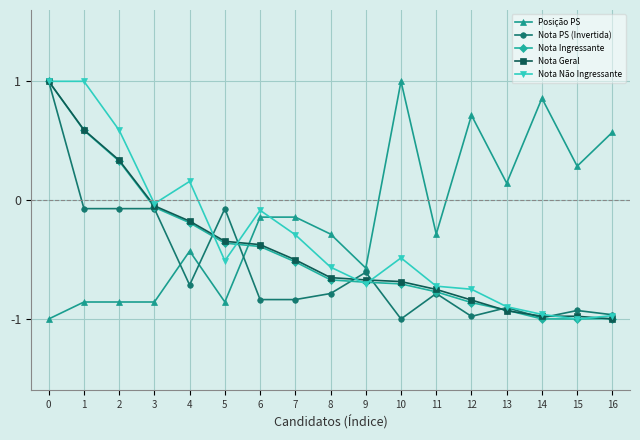

What is the spread (max minus min) of values at 13?

1.1